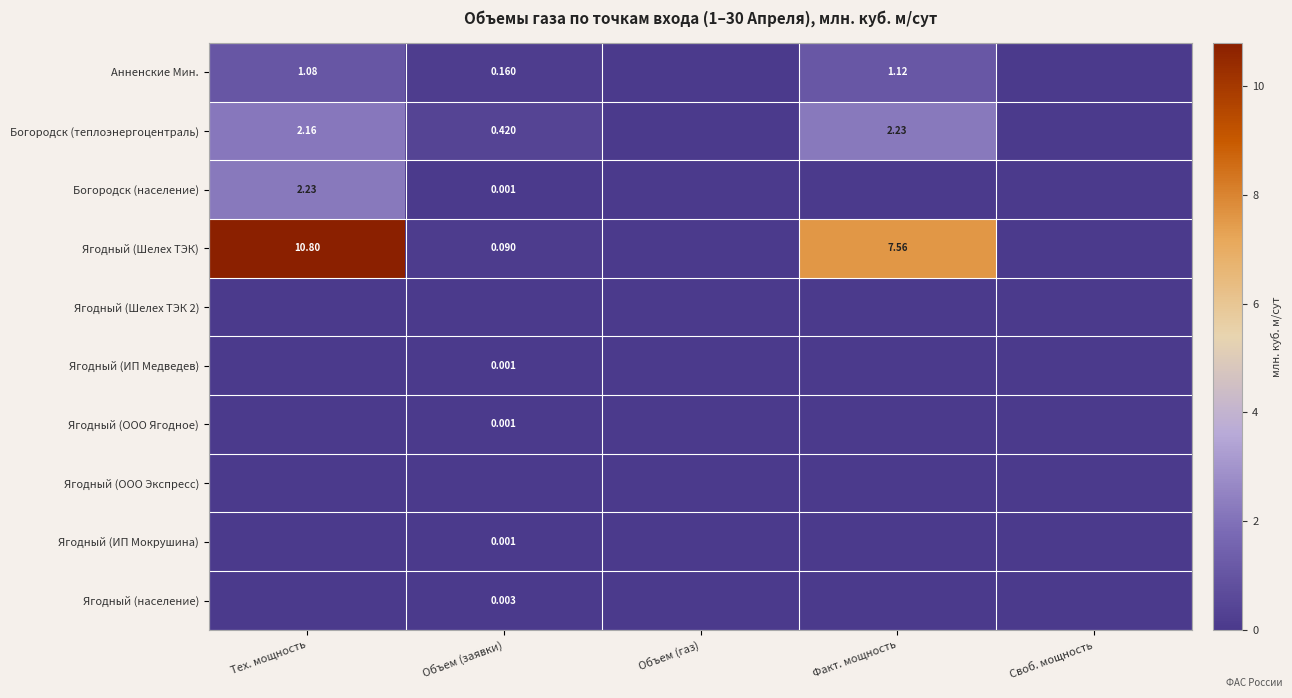

Is the value of Анненские Мин. at Тех. мощность greater than the value of Ягодный (Шелех ТЭК) at Тех. мощность?

No